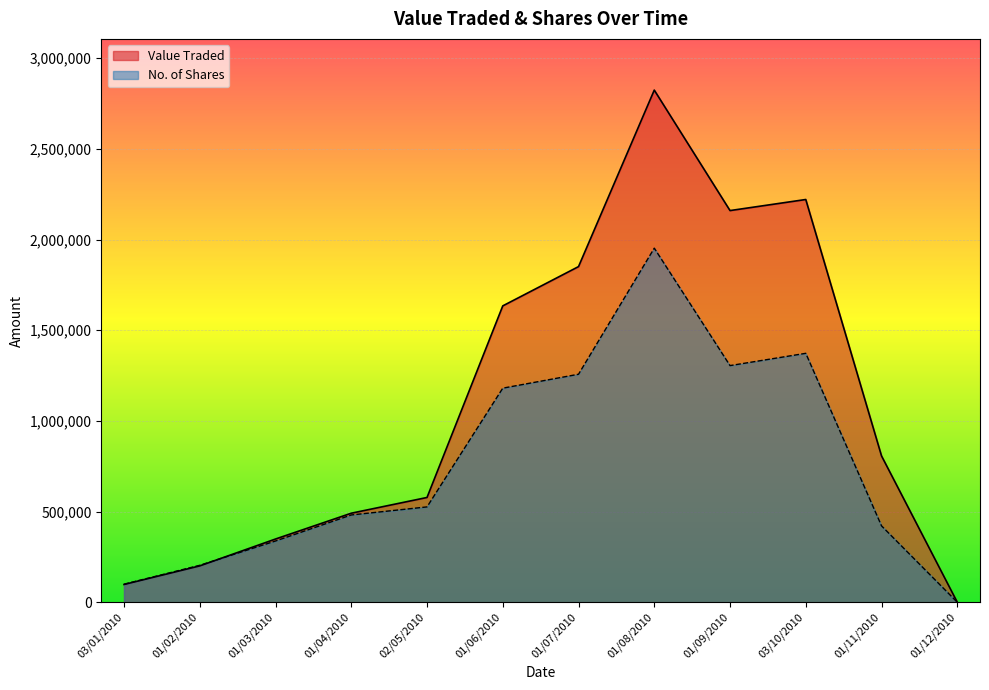

True or false: Value Traded and No. of Shares intersect in this chart.

True